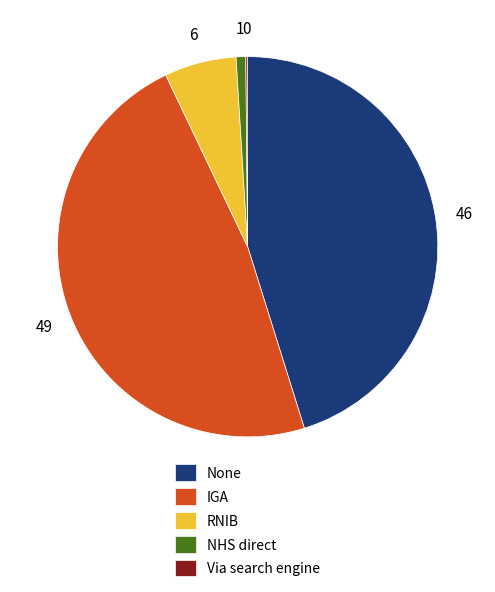

Do RNIB and None together represent more than half of the pie?

Yes